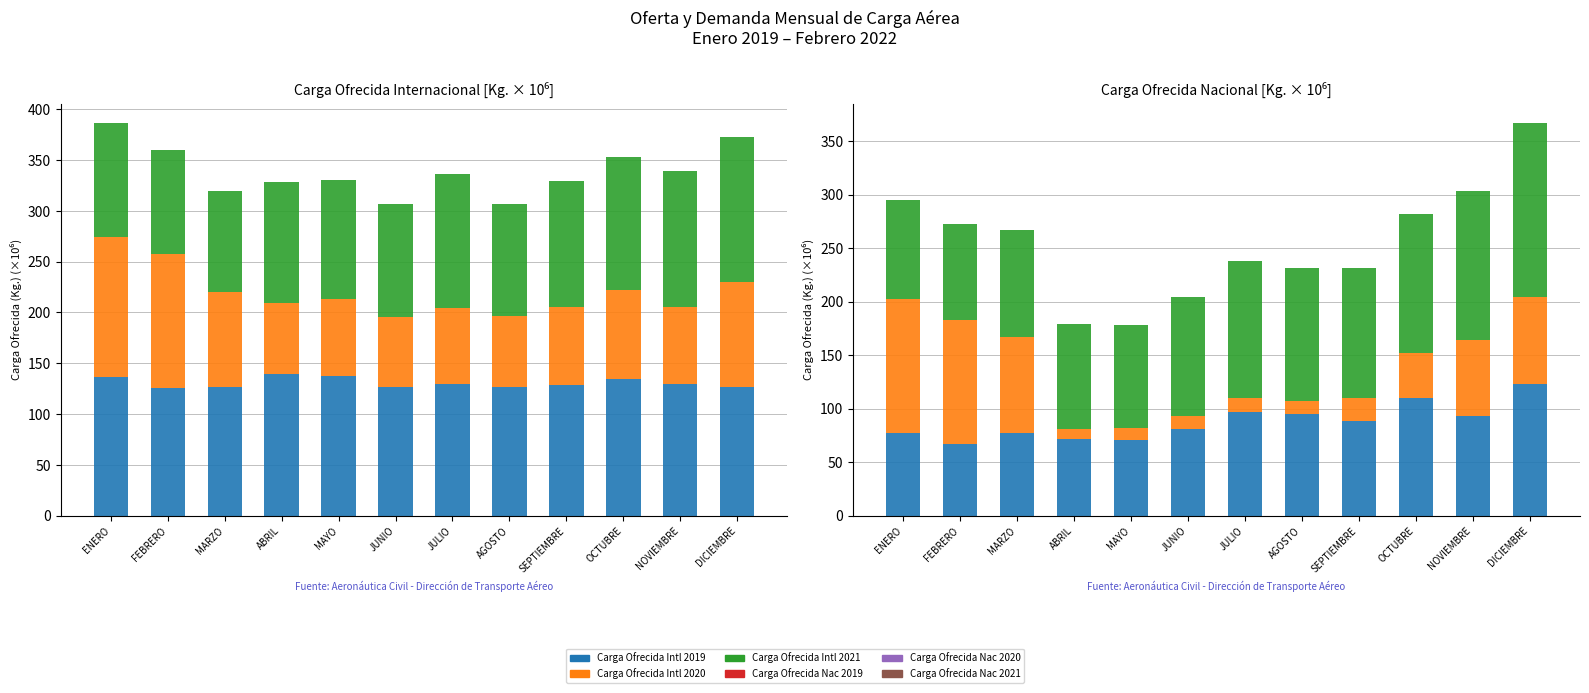

Reading left to right, transcribe all the data shown in this chart.

Carga Ofrecida Intl 2019: ENERO=136.7	FEBRERO=126.1	MARZO=126.8	ABRIL=139.2	MAYO=137.2	JUNIO=127.0	JULIO=129.6	AGOSTO=126.7	SEPTIEMBRE=129.0	OCTUBRE=134.4	NOVIEMBRE=129.8	DICIEMBRE=126.4
Carga Ofrecida Intl 2020: ENERO=137.8	FEBRERO=131.3	MARZO=93.2	ABRIL=69.7	MAYO=75.9	JUNIO=68.3	JULIO=74.4	AGOSTO=70.1	SEPTIEMBRE=76.9	OCTUBRE=87.4	NOVIEMBRE=76.0	DICIEMBRE=103.4
Carga Ofrecida Intl 2021: ENERO=111.5	FEBRERO=102.2	MARZO=99.3	ABRIL=119.2	MAYO=117.4	JUNIO=111.4	JULIO=132.5	AGOSTO=109.7	SEPTIEMBRE=123.2	OCTUBRE=131.1	NOVIEMBRE=133.6	DICIEMBRE=142.6
Carga Ofrecida Nac 2019: ENERO=77.1	FEBRERO=66.8	MARZO=77.3	ABRIL=71.3	MAYO=70.8	JUNIO=80.9	JULIO=97.0	AGOSTO=95.5	SEPTIEMBRE=88.8	OCTUBRE=110.0	NOVIEMBRE=93.6	DICIEMBRE=122.7
Carga Ofrecida Nac 2020: ENERO=125.8	FEBRERO=116.5	MARZO=89.7	ABRIL=9.6	MAYO=11.0	JUNIO=11.9	JULIO=13.0	AGOSTO=11.7	SEPTIEMBRE=21.4	OCTUBRE=42.4	NOVIEMBRE=70.6	DICIEMBRE=81.4
Carga Ofrecida Nac 2021: ENERO=92.8	FEBRERO=89.3	MARZO=100.3	ABRIL=98.8	MAYO=96.4	JUNIO=111.5	JULIO=128.4	AGOSTO=124.8	SEPTIEMBRE=121.4	OCTUBRE=129.3	NOVIEMBRE=139.2	DICIEMBRE=162.6